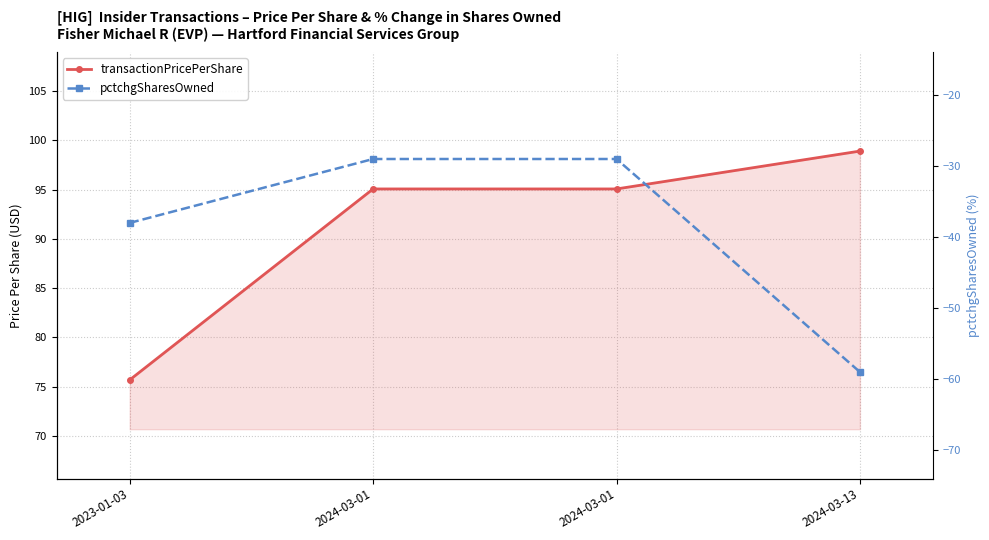

What is the difference between the maximum and minimum values in the transactionPricePerShare series?

23.2